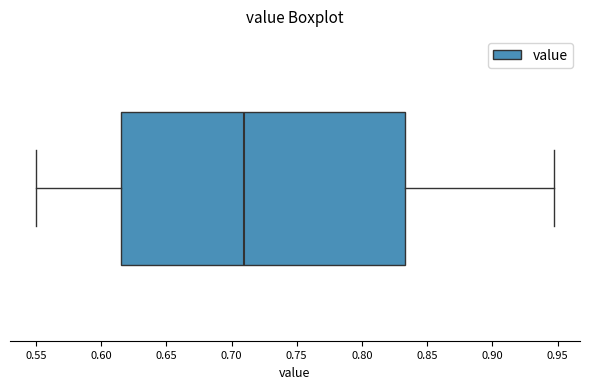

Read this box plot against the x-axis: the position of the median line, the range covered by the box, and the ends of both whiskers. The values are not printed on the chart, so give them approximately, as read against the axis.

median 0.710, box 0.615 to 0.835, whiskers 0.550 to 0.945